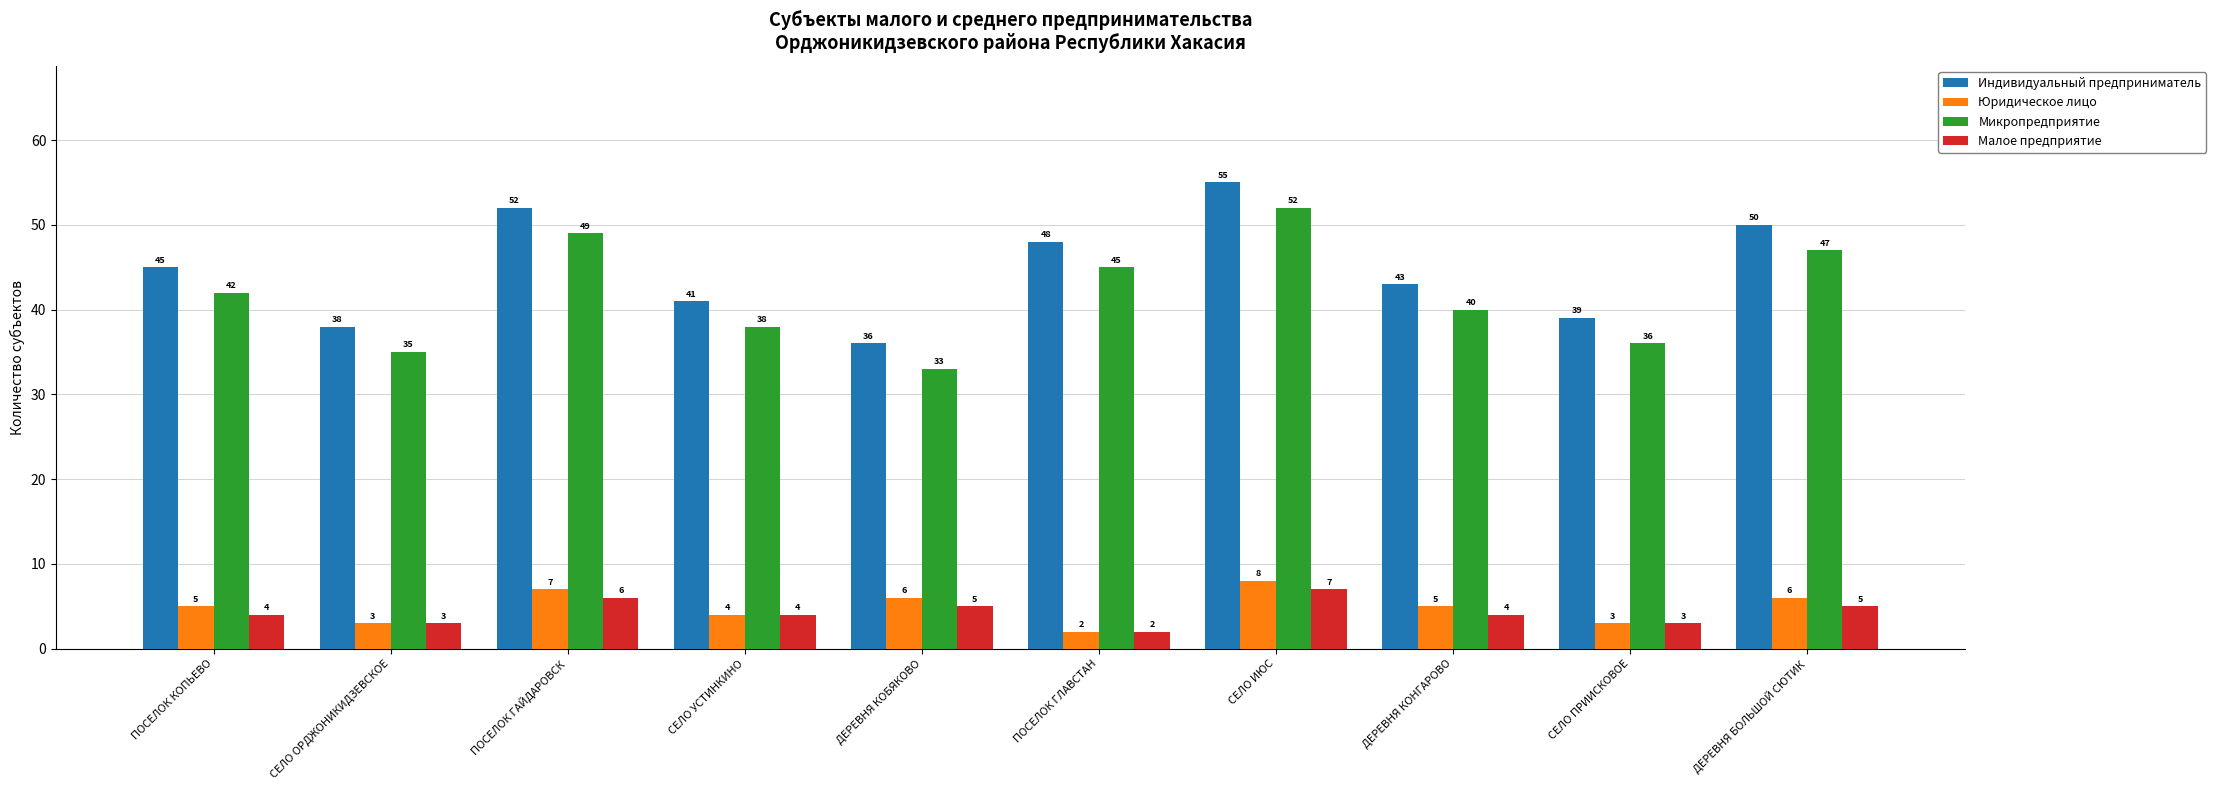

What is the label of the 1st bar from the right?

ДЕРЕВНЯ БОЛЬШОЙ СЮТИК